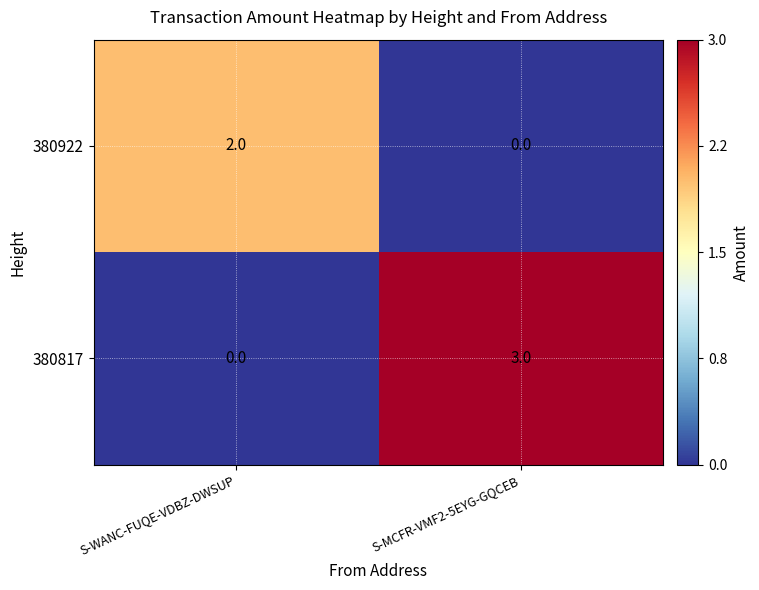

Rank the series by their average value, from lowest to highest.

380922, 380817